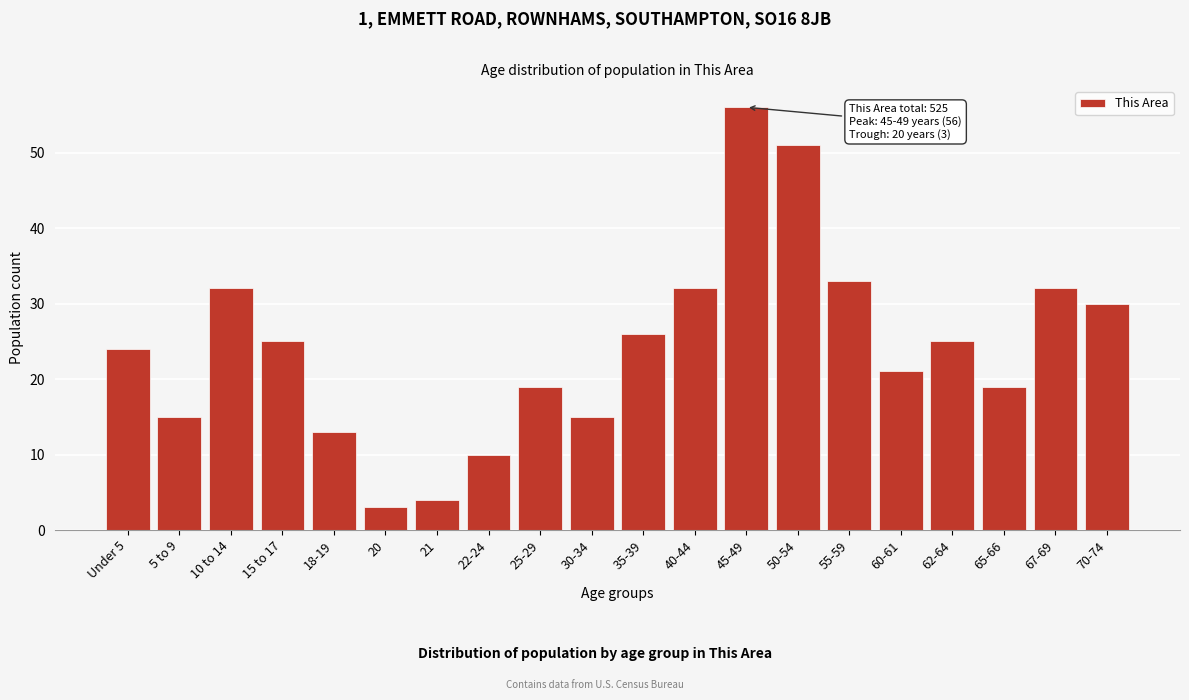

Reading left to right, extract all data points from this chart.

24	15	32	25	13	3	4	10	19	15	26	32	56	51	33	21	25	19	32	30